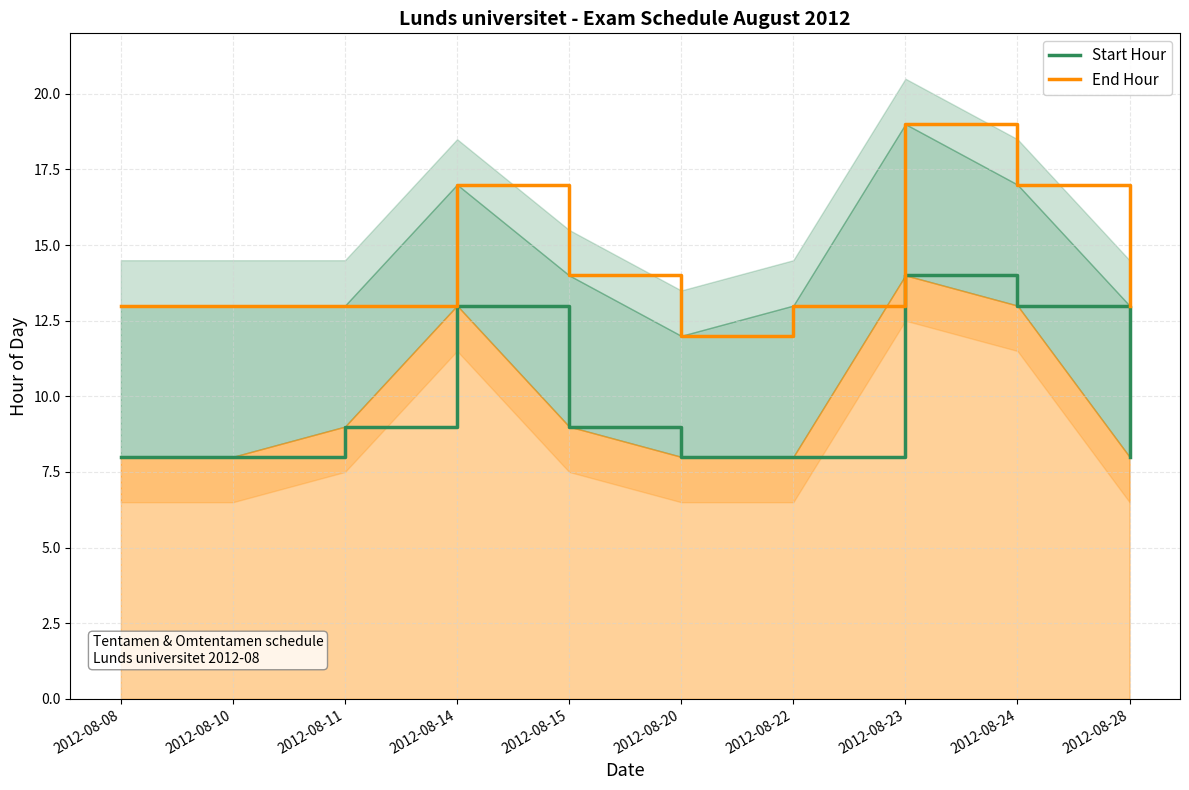

What is the total value across all series at 2012-08-08?

21